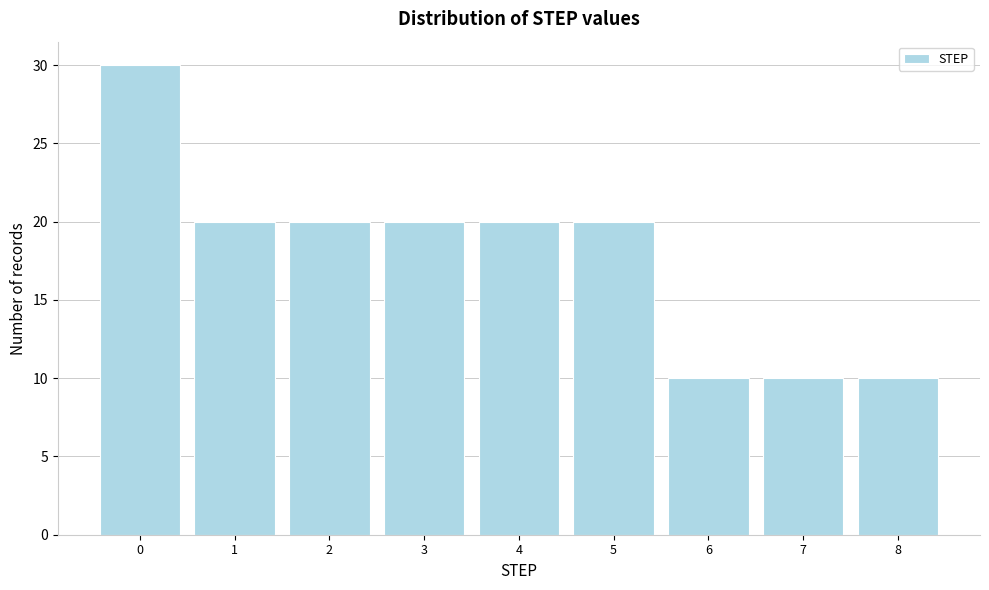

Reading left to right, what are all the values shown in this chart?

30	20	20	20	20	20	10	10	10